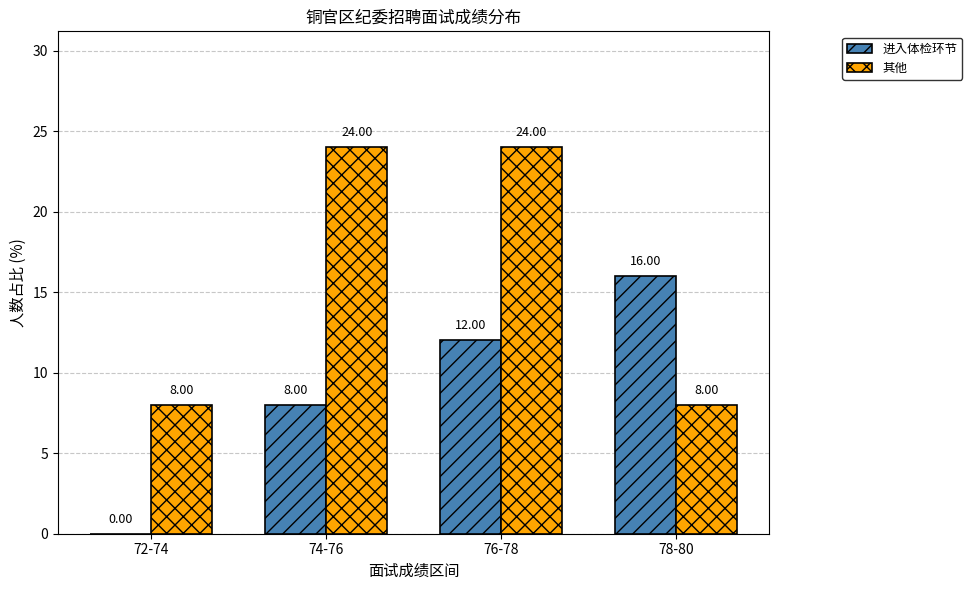

Count the 其他 values in the range 8 to 24.

4